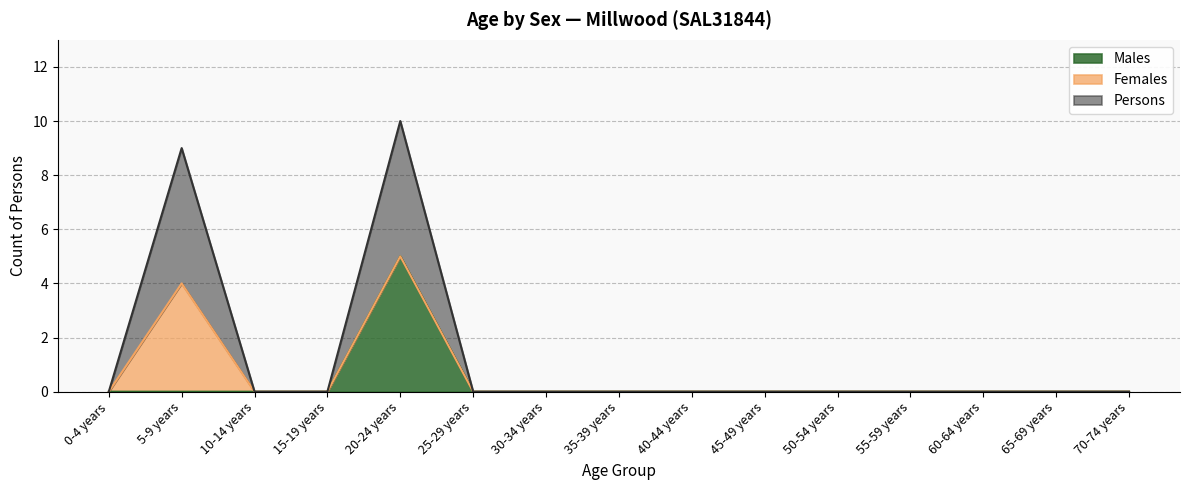

At which label does Persons reach its minimum?

0-4 years